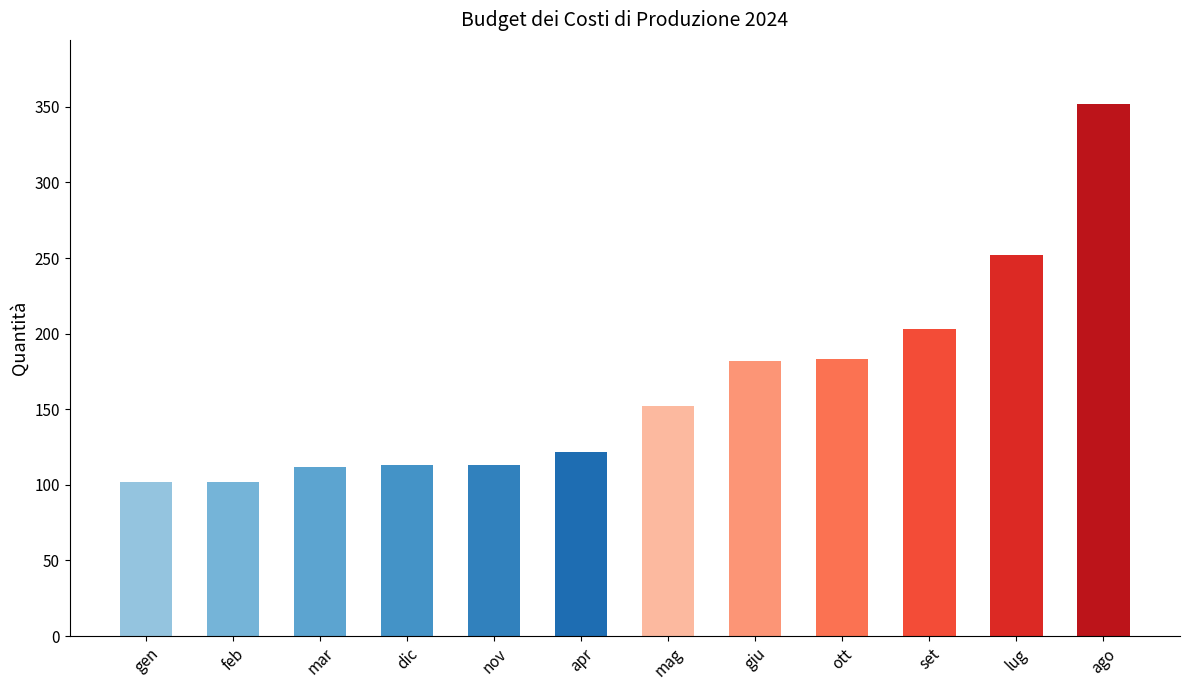

Is it true that the value at set is 118?

False